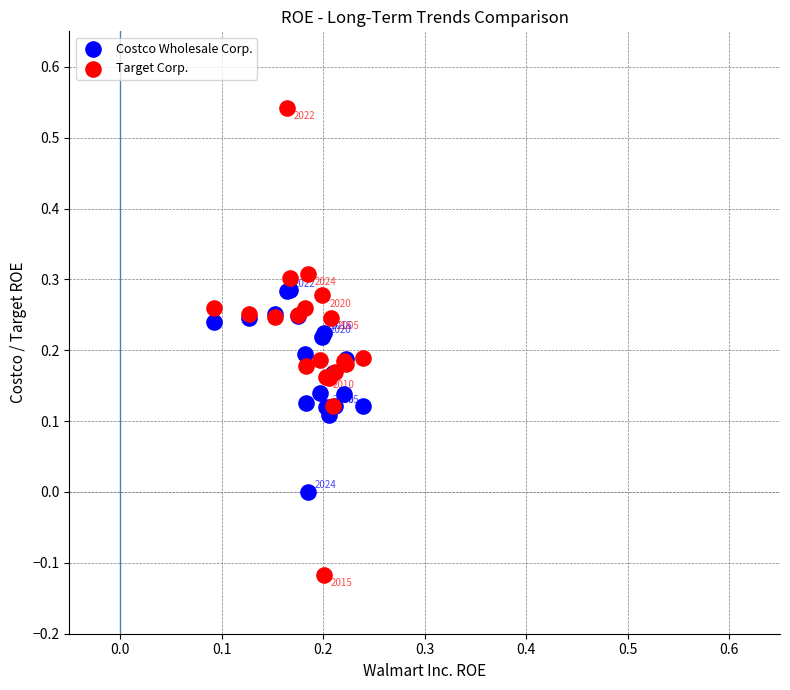

What are all the series names shown in the legend?

Costco Wholesale Corp., Target Corp.